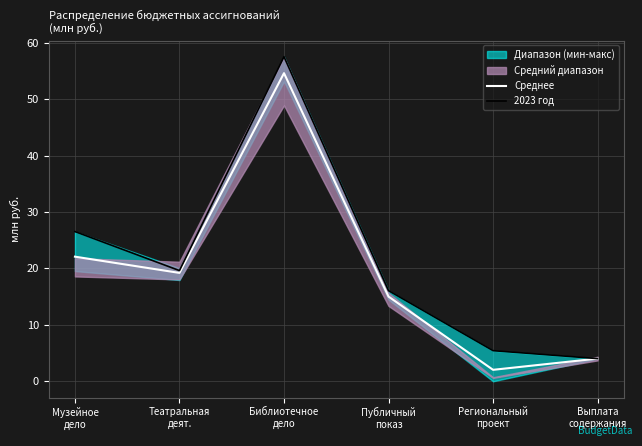

Between Публичный
показ and Региональный
проект, which is larger?

Публичный
показ